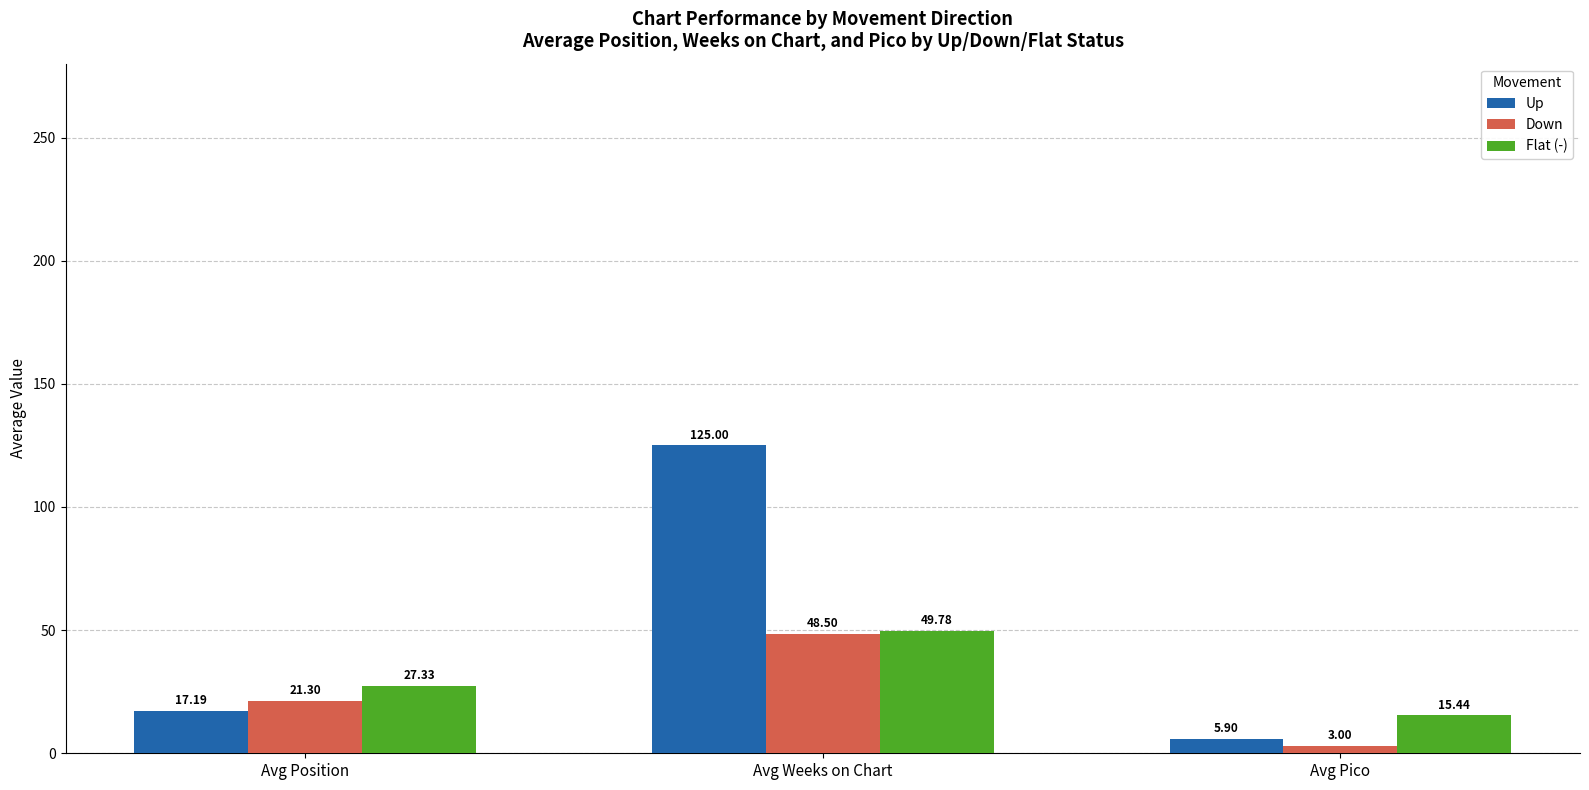

Is the value of Flat (-) at Avg Weeks on Chart greater than the value of Down at Avg Weeks on Chart?

Yes